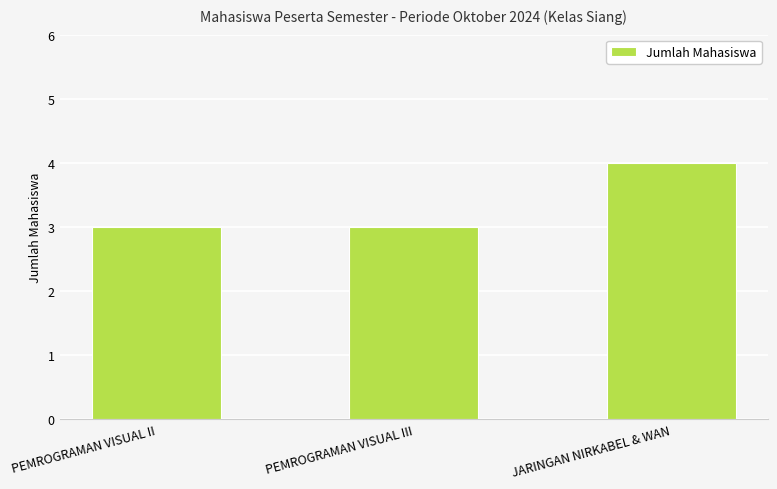

Reading right to left, extract all data points from this chart.

JARINGAN NIRKABEL & WAN=4	PEMROGRAMAN VISUAL III=3	PEMROGRAMAN VISUAL II=3